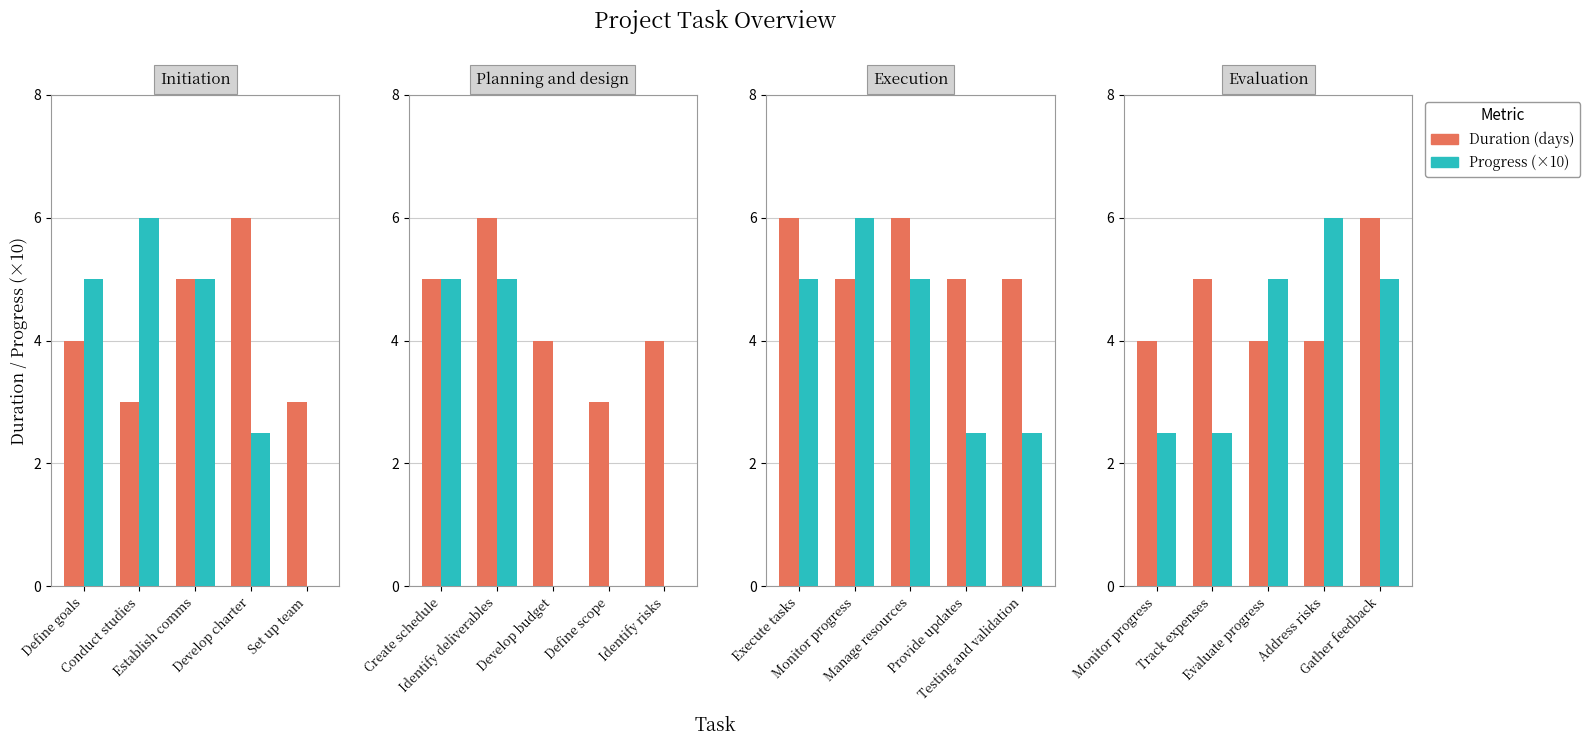

Rank the series by their maximum value, from highest to lowest.

Duration (days), Progress (×10)